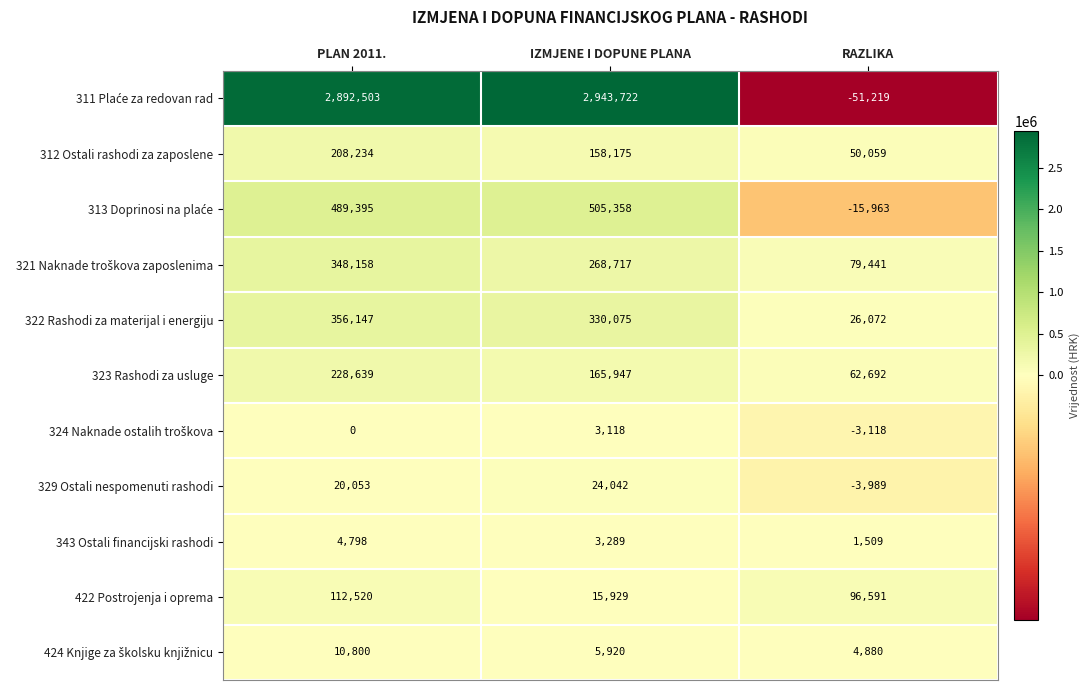

What is the sum of all 312 Ostali rashodi za zaposlene values?

416468